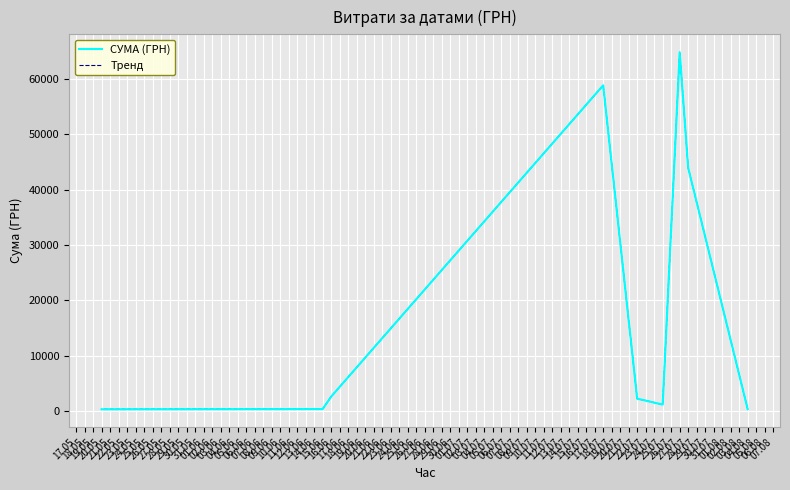

True or false: Тренд has more than 1 interior local peaks.

True